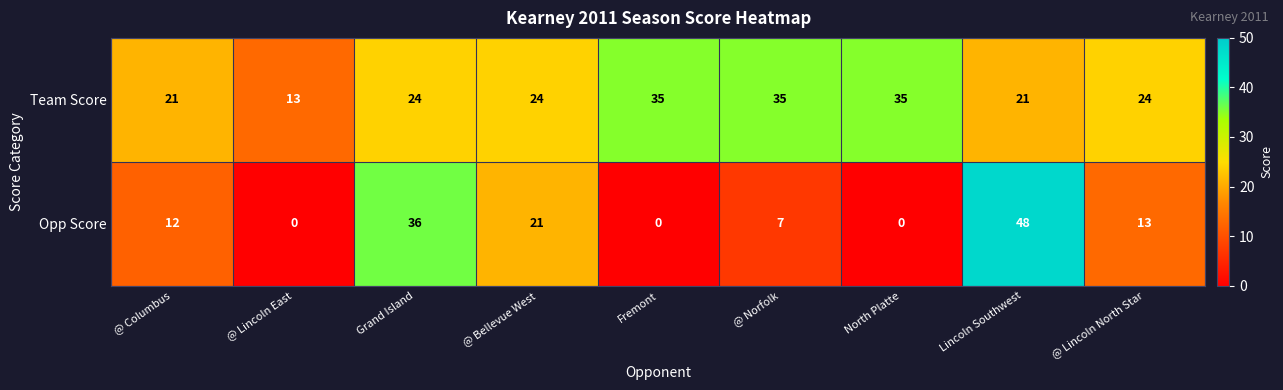

Reading right to left, transcribe all the data shown in this chart.

Team Score: @ Lincoln North Star=24	Lincoln Southwest=21	North Platte=35	@ Norfolk=35	Fremont=35	@ Bellevue West=24	Grand Island=24	@ Lincoln East=13	@ Columbus=21
Opp Score: @ Lincoln North Star=13	Lincoln Southwest=48	North Platte=0	@ Norfolk=7	Fremont=0	@ Bellevue West=21	Grand Island=36	@ Lincoln East=0	@ Columbus=12